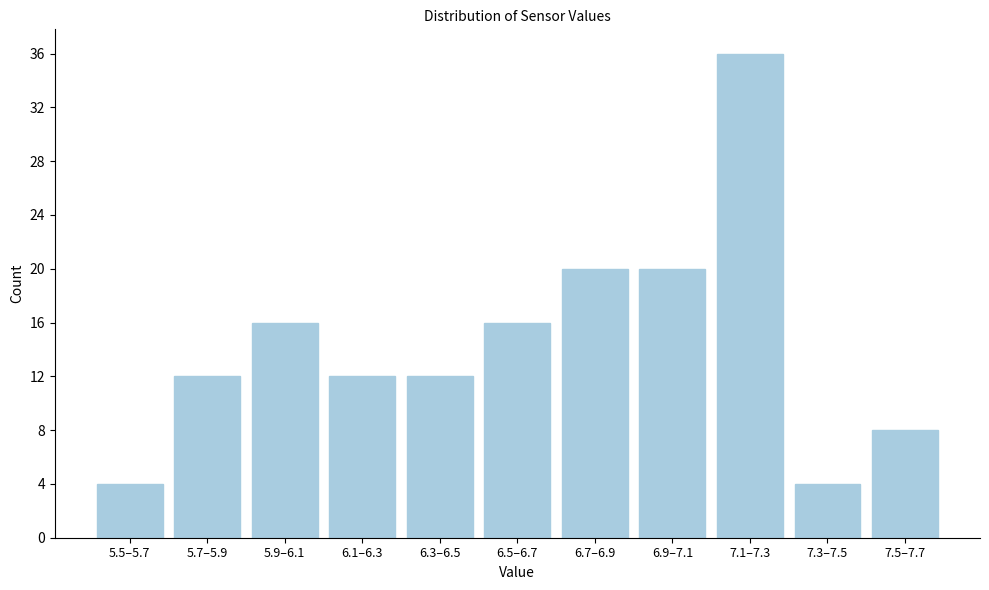

Reading left to right, transcribe all the data shown in this chart.

4	12	16	12	12	16	20	20	36	4	8